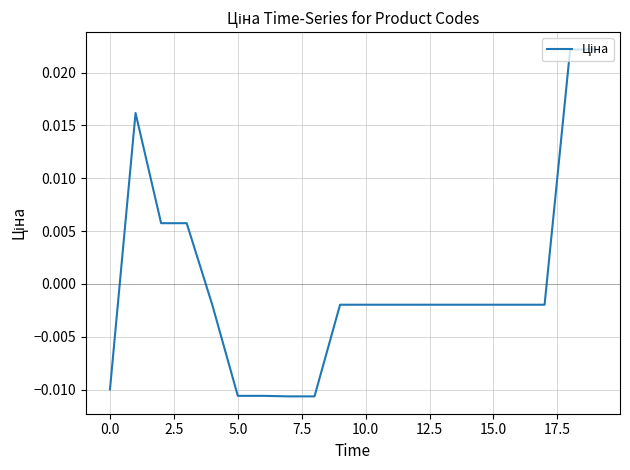

Does the chart have visible grid lines?

Yes